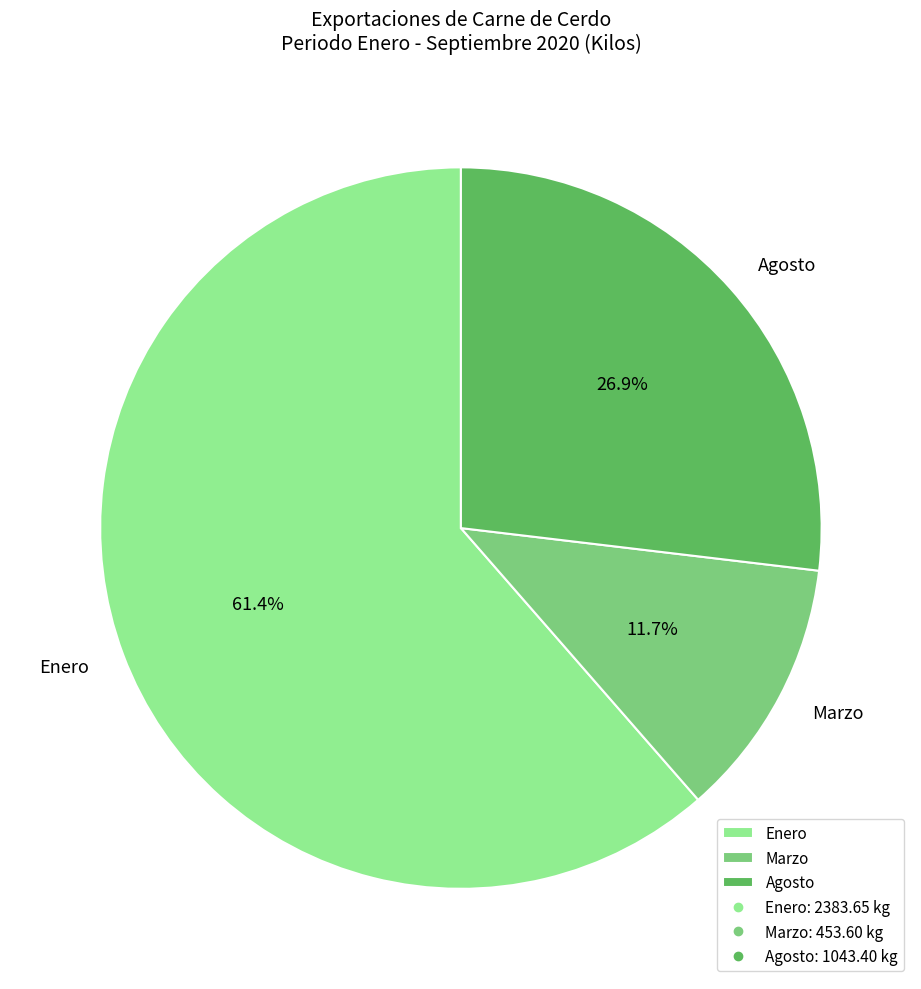

What is the smallest slice in the pie chart?

Marzo